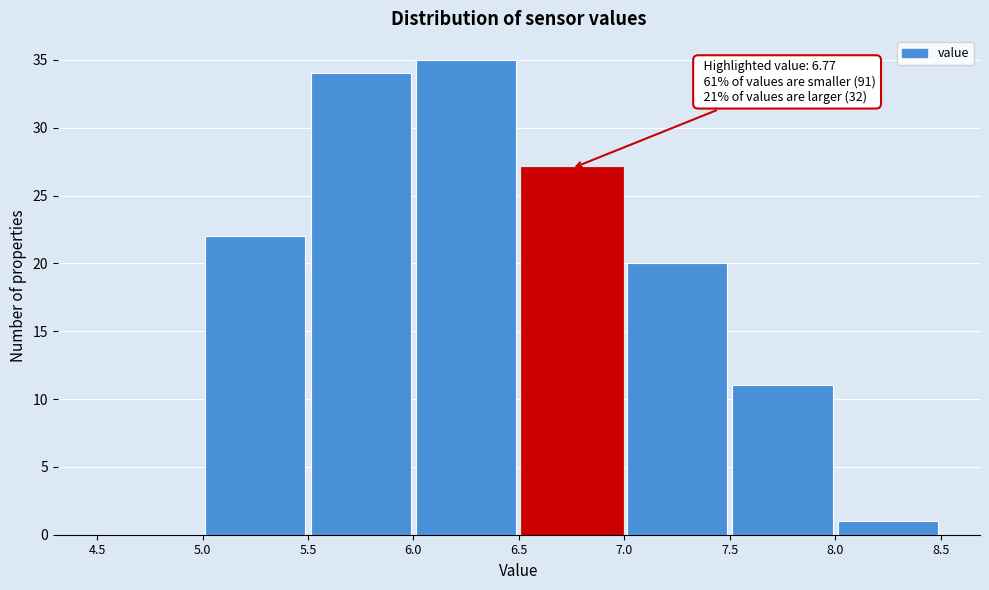

Which range on the x-axis has the tallest bar?

6.0 to 6.5